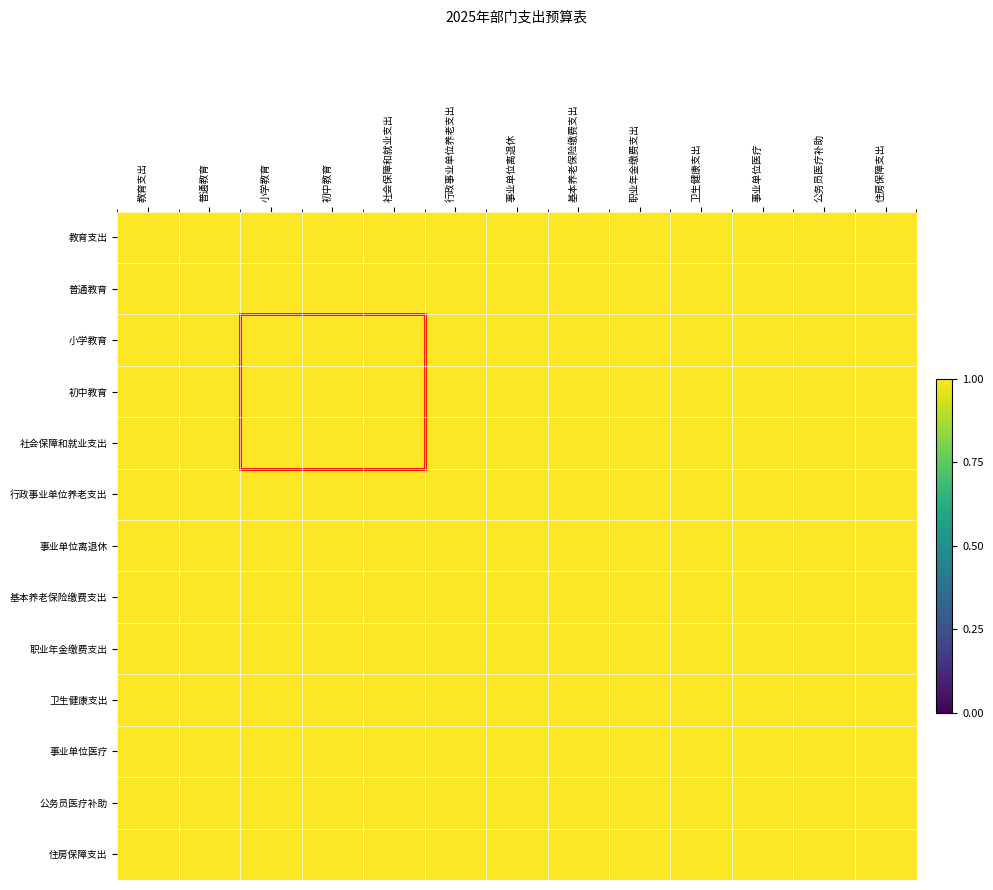

Which series has the widest spread of values?

职业年金缴费支出